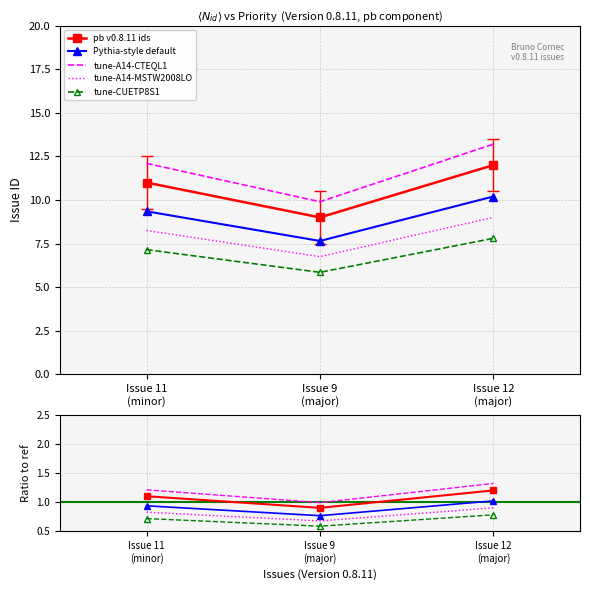

What is the minimum value for tune-A14-MSTW2008LO?

6.8